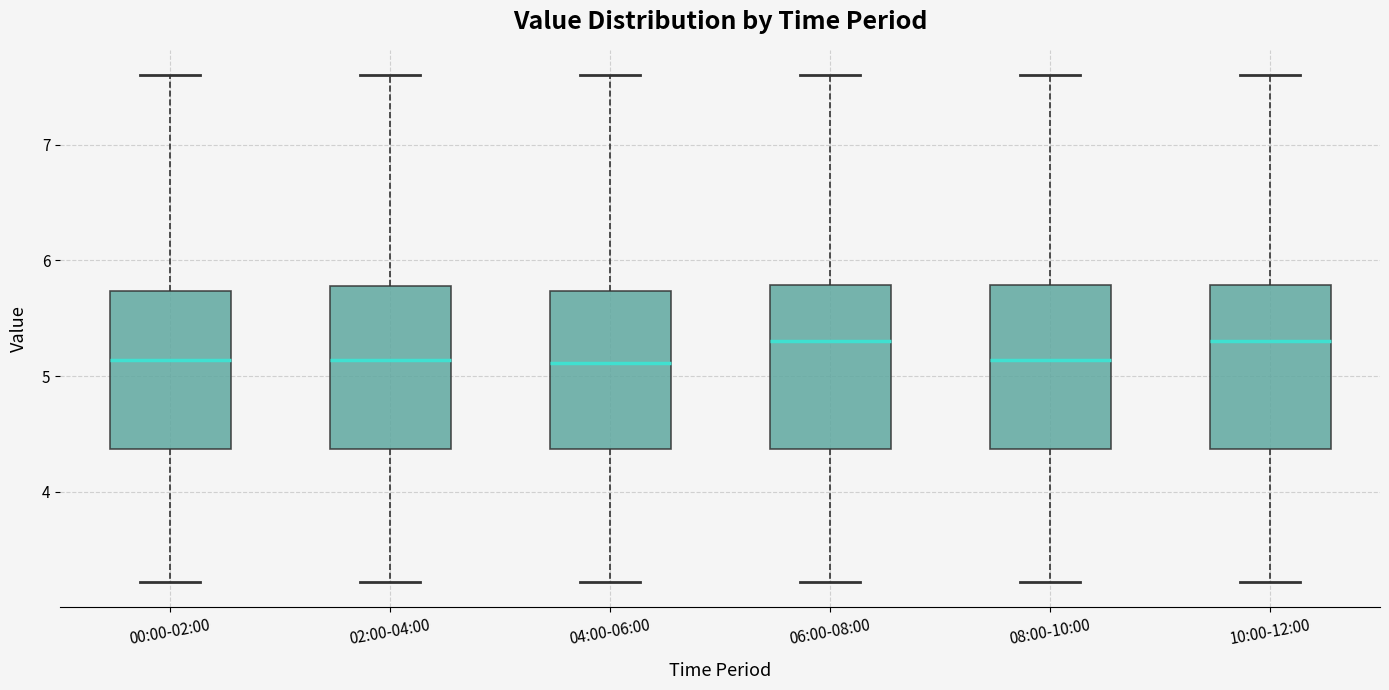

Where does the lower whisker of the box for 02:00-04:00 end on the y-axis? The values are not printed on the chart, so give them approximately, as read against the axis.

3.2